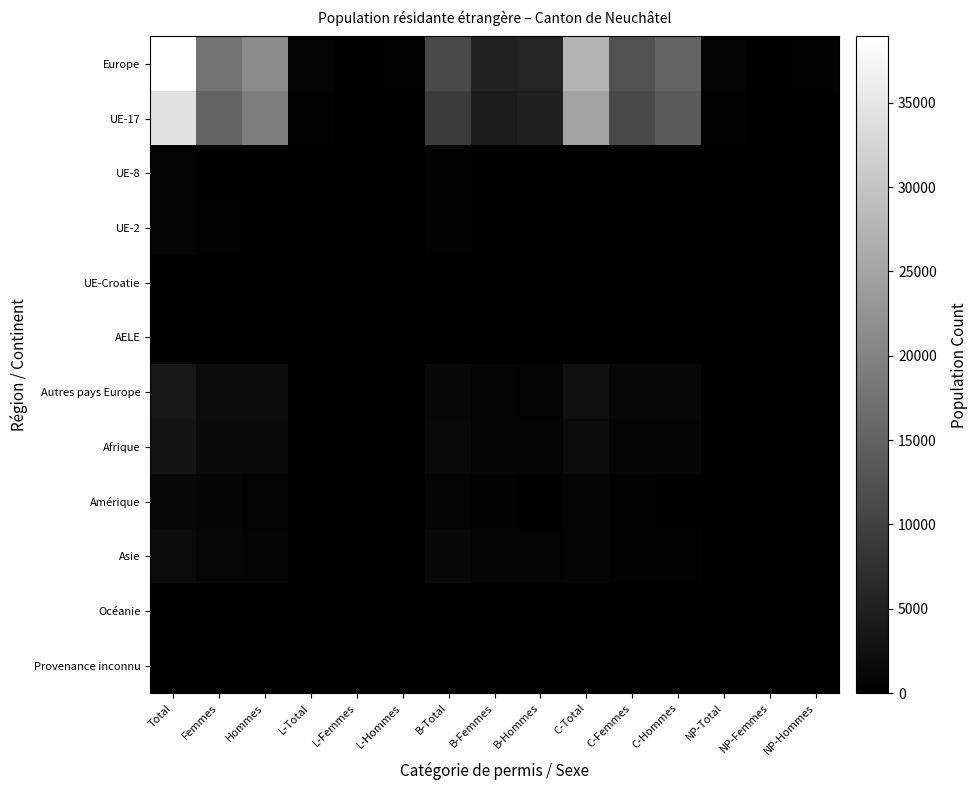

At which category does the chart reach its peak across all series?

Total